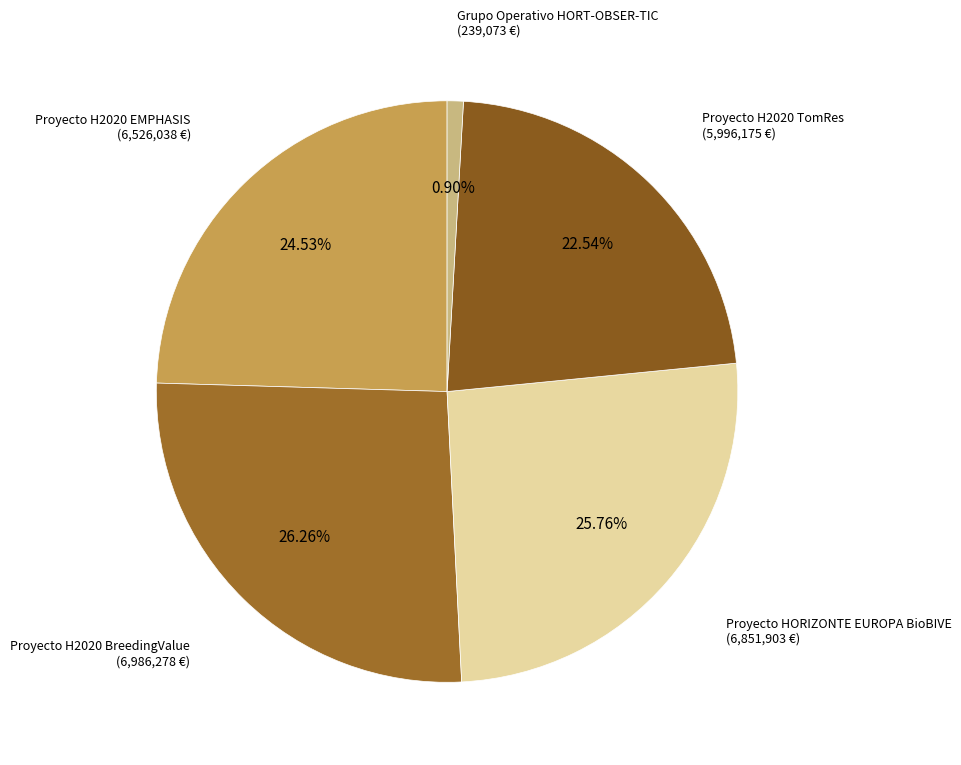

True or false: Proyecto H2020 TomRes accounts for 23% of the total.

True